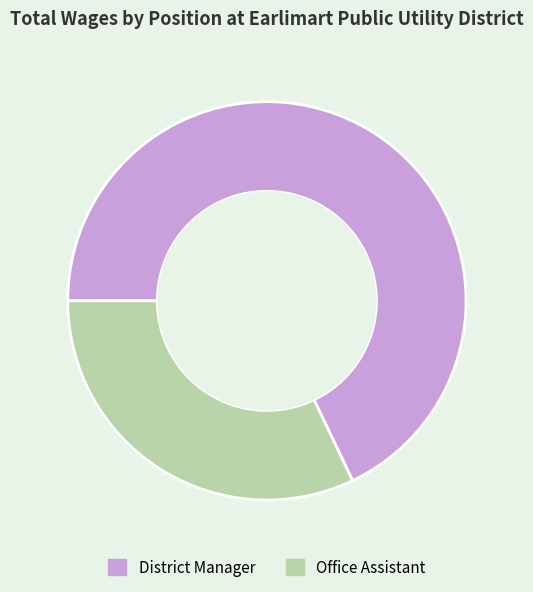

Combined, do District Manager and Office Assistant account for over 50%?

Yes